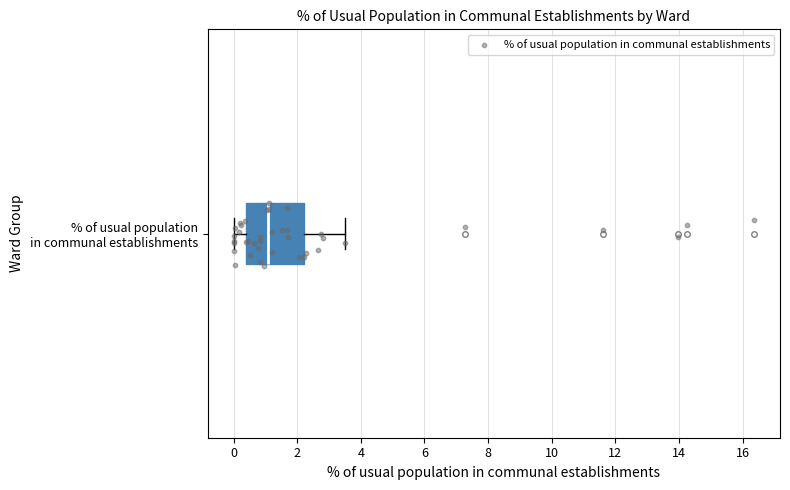

Read this box plot against the x-axis: the position of the median line, the range covered by the box, and the ends of both whiskers. The values are not printed on the chart, so give them approximately, as read against the axis.

median 1.0, box 0.4 to 2.2, whiskers 0.0 to 3.6